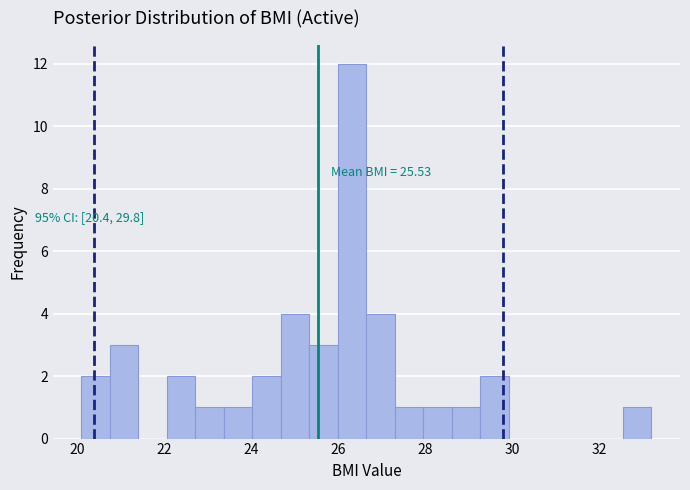

Read against the x-axis, roughly where is the centre of the tallest bar?

26.4